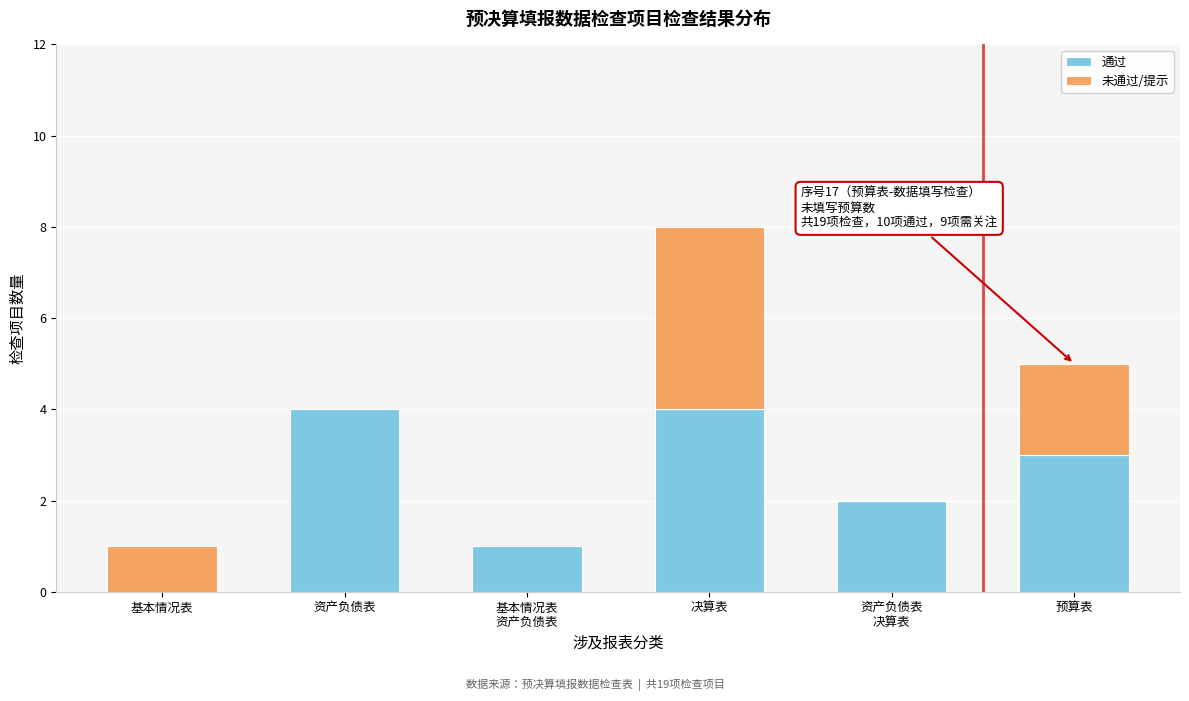

Is it true that 通过 equals -2 at 基本情况表?

False